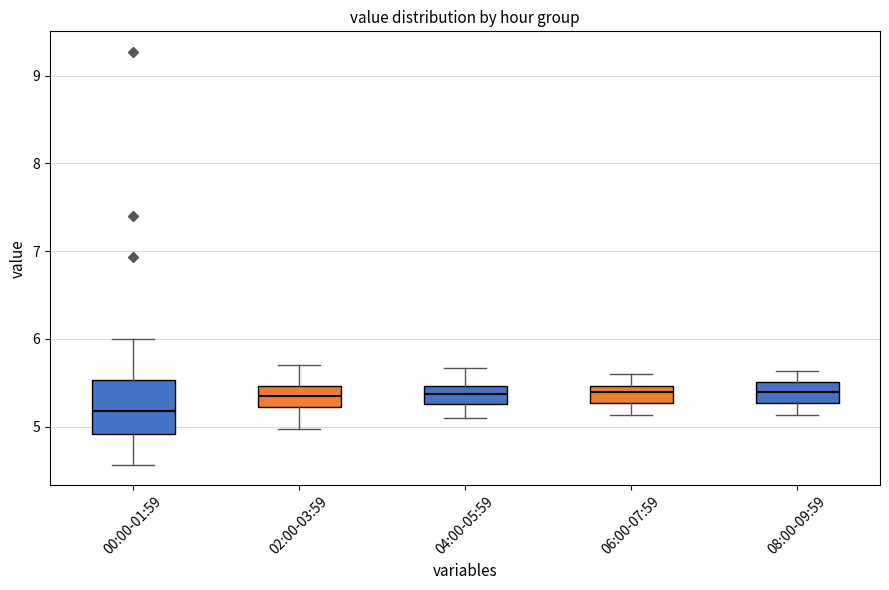

Reading left to right, read every box against the y-axis: the position of its median line, the range the box covers, and the ends of its whiskers. The values are not printed on the chart, so give them approximately, as read against the axis.

00:00-01:59: median 5.2, box 4.9 to 5.5, whiskers 4.6 to 6.0
02:00-03:59: median 5.4, box 5.2 to 5.5, whiskers 5.0 to 5.7
04:00-05:59: median 5.4, box 5.3 to 5.5, whiskers 5.1 to 5.7
06:00-07:59: median 5.4, box 5.3 to 5.5, whiskers 5.1 to 5.6
08:00-09:59: median 5.4, box 5.3 to 5.5, whiskers 5.1 to 5.6